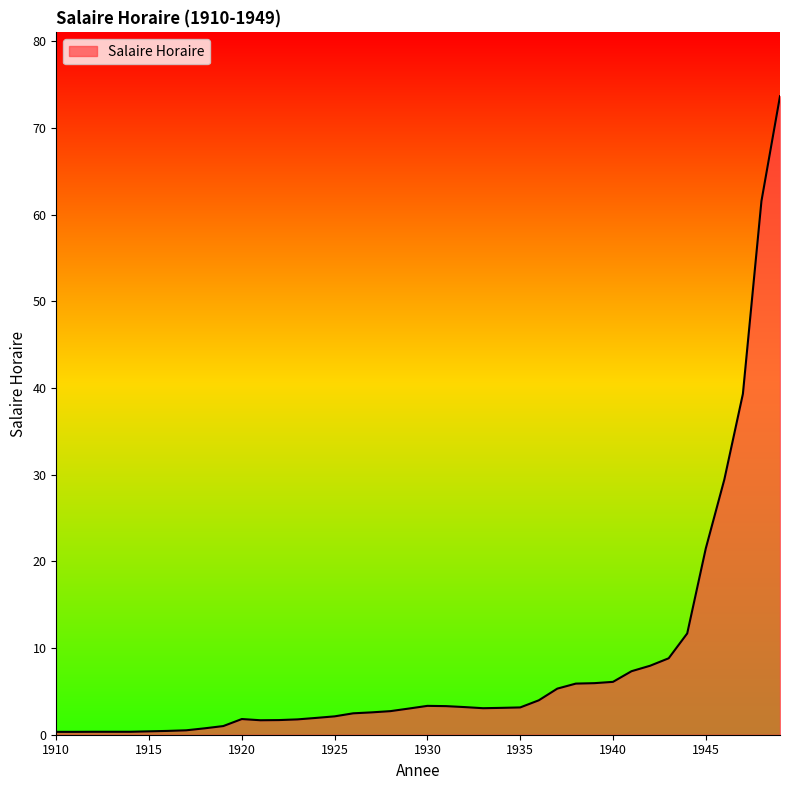

What is the greatest value displayed?

73.7